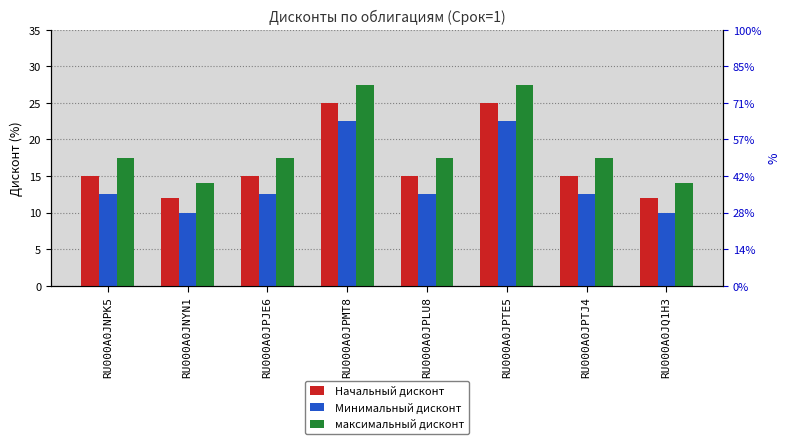

What is the sum of the Начальный дисконт values at RU000A0JPTE5 and RU000A0JPJE6?

40.0